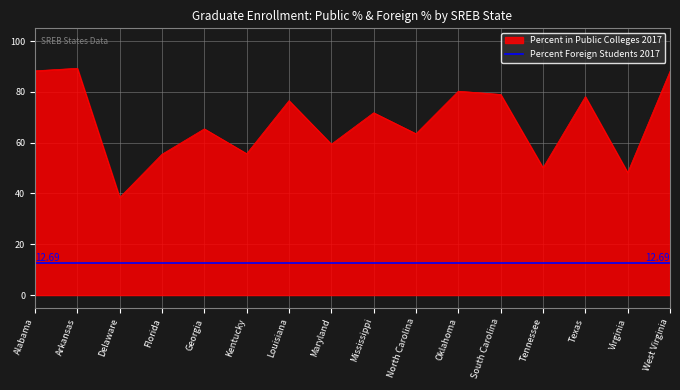

List the labels in order of value, largest first.

Arkansas, Alabama, West Virginia, Oklahoma, South Carolina, Texas, Louisiana, Mississippi, Georgia, North Carolina, Maryland, Kentucky, Florida, Tennessee, Virginia, Delaware